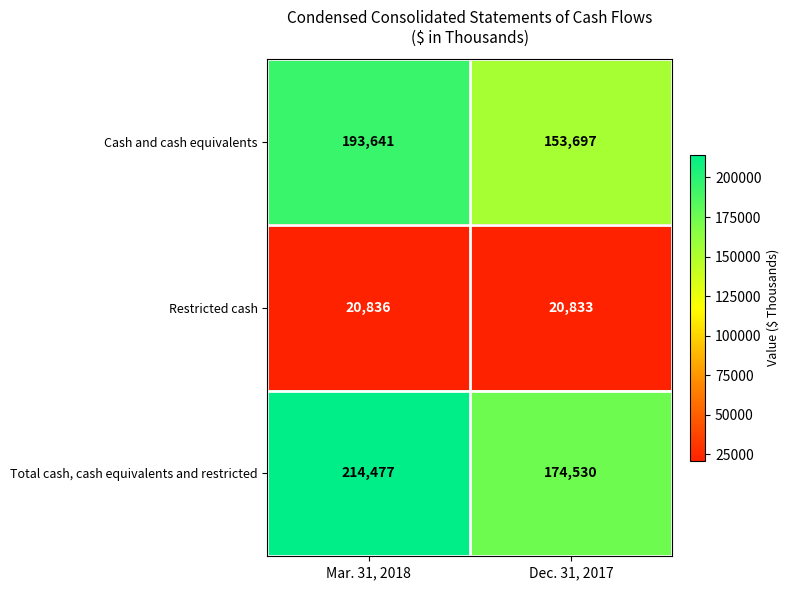

How many series are shown in this chart?

3